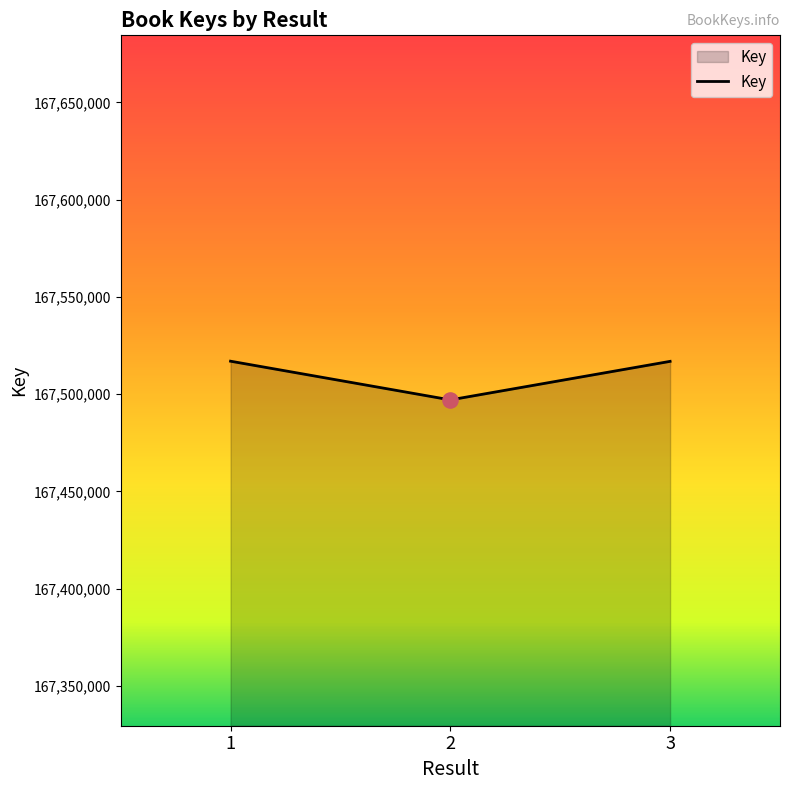

What is the change in value from 2 to 3?

+19815